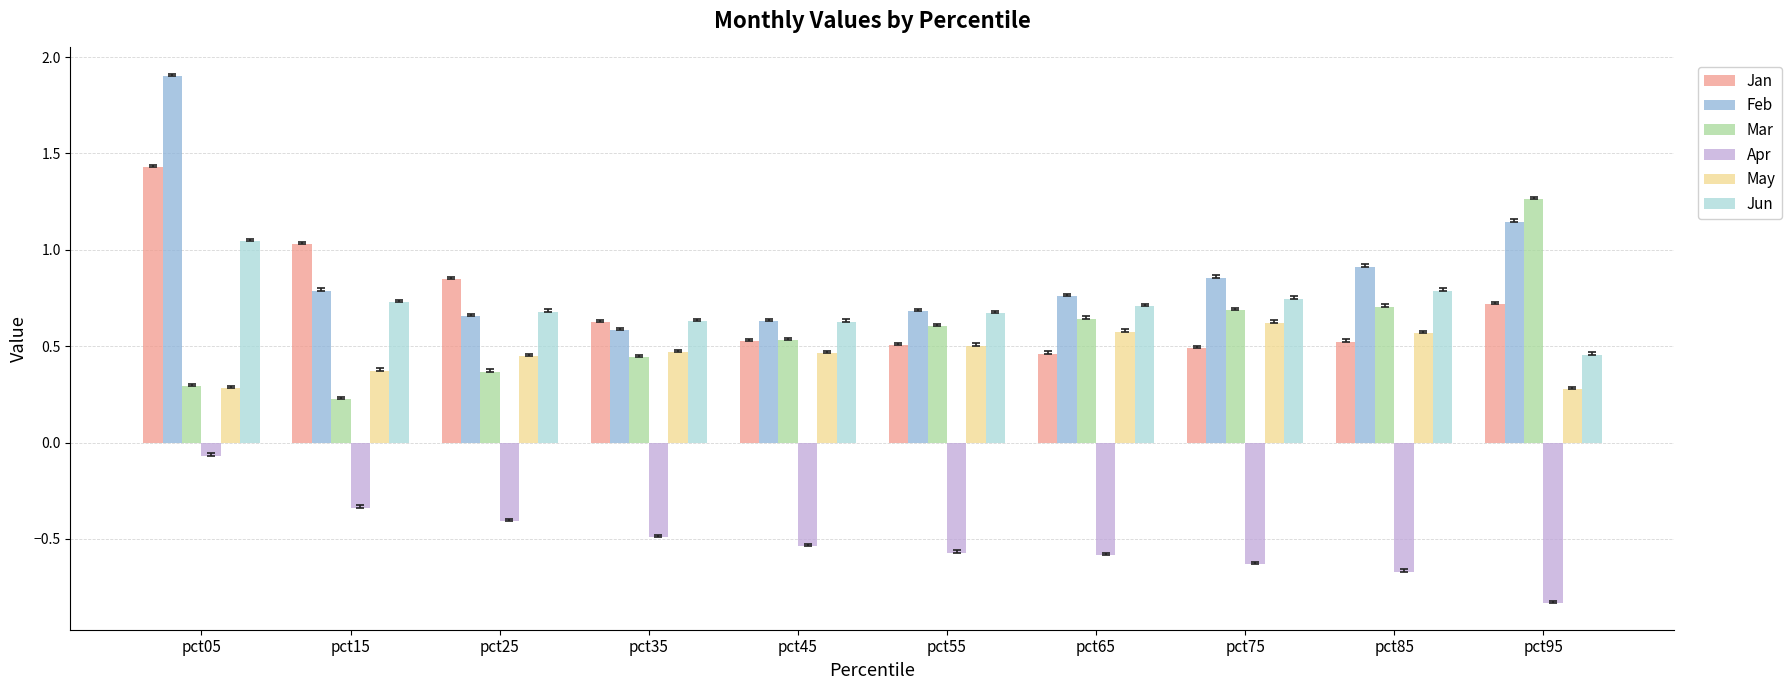

Between pct05 and pct25, which series saw the biggest shift?

Feb